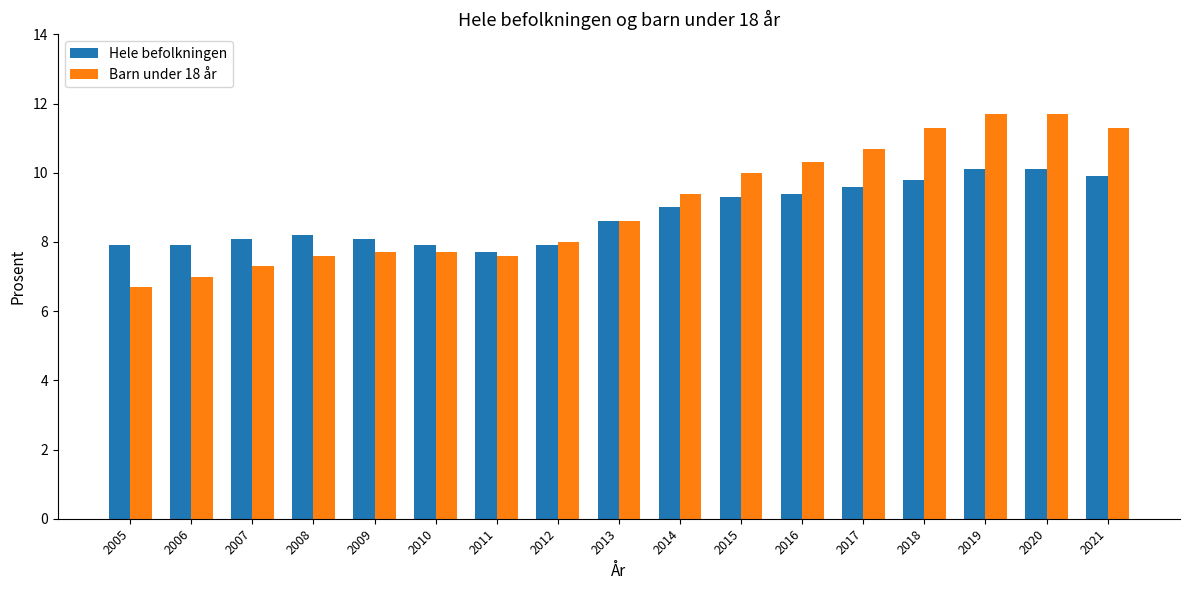

Between 2005 and 2011, which series saw the biggest shift?

Barn under 18 år